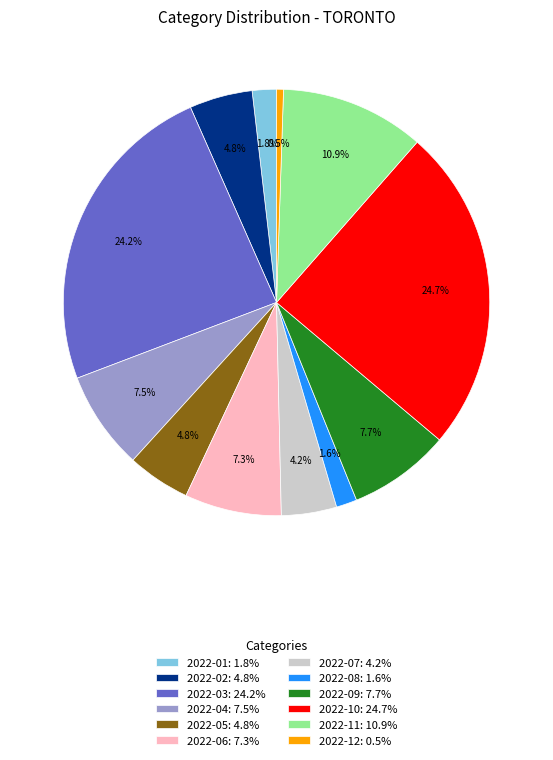

How many slices are in this pie chart?

12